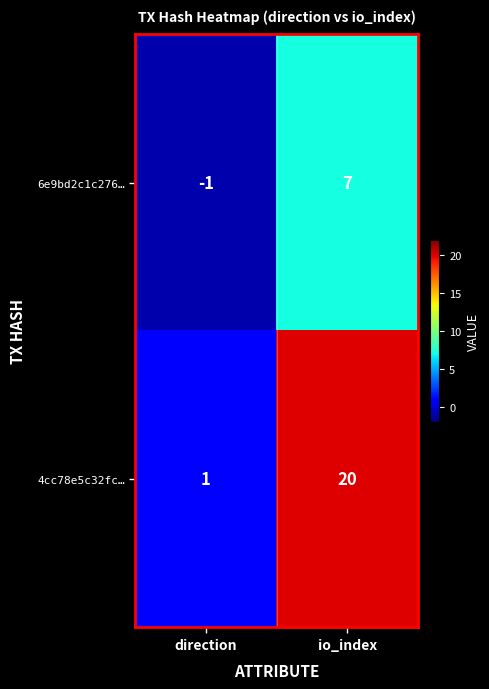

Reading left to right, what are all the values shown in this chart?

6e9bd2c1c276…: -1	7
4cc78e5c32fc…: 1	20